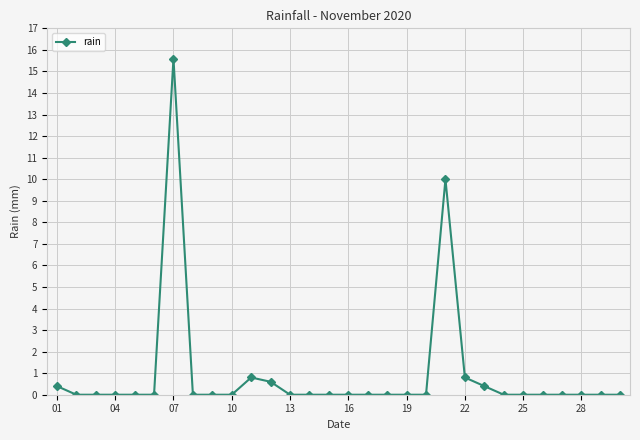

Count the number of categories in the chart.

30